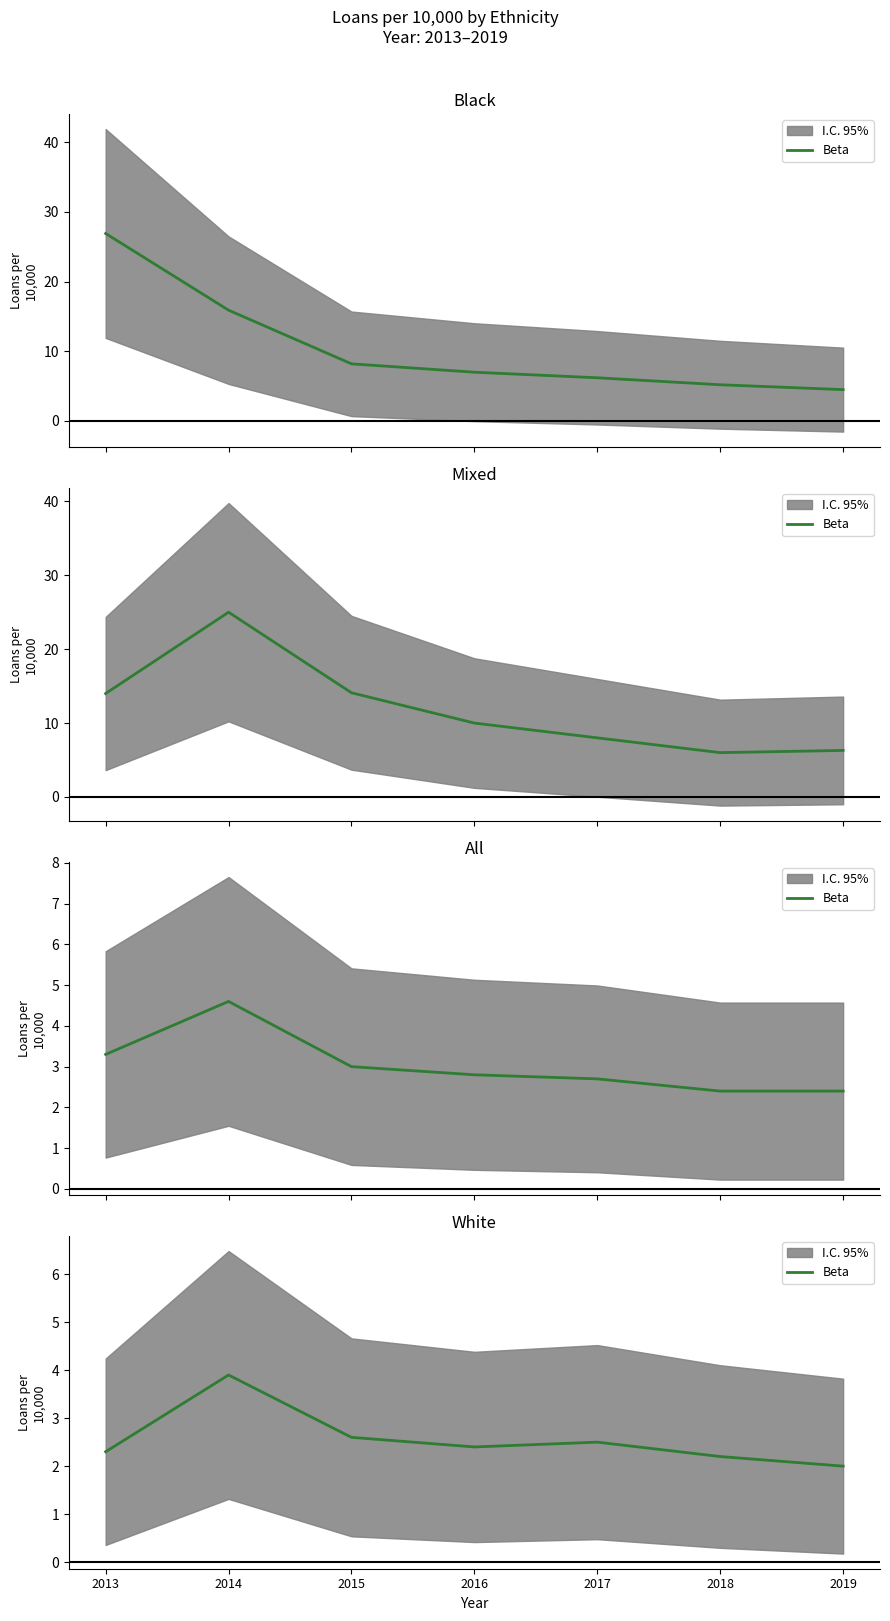

List the labels in order of value, largest first.

2014, 2015, 2017, 2016, 2013, 2018, 2019